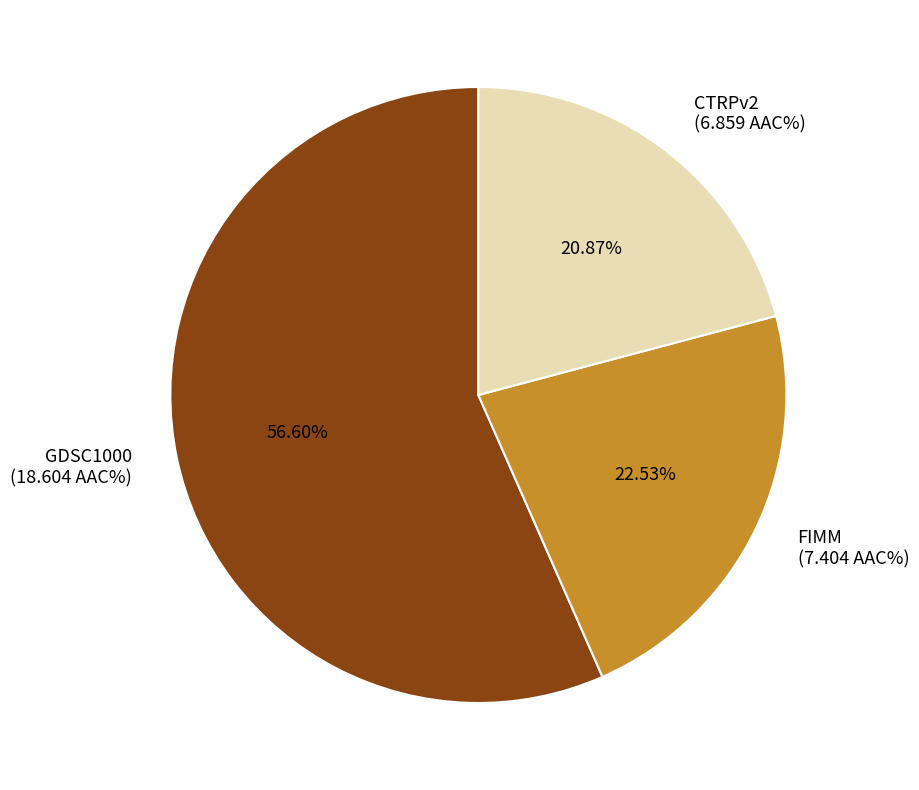

Which slice is the largest?

GDSC1000